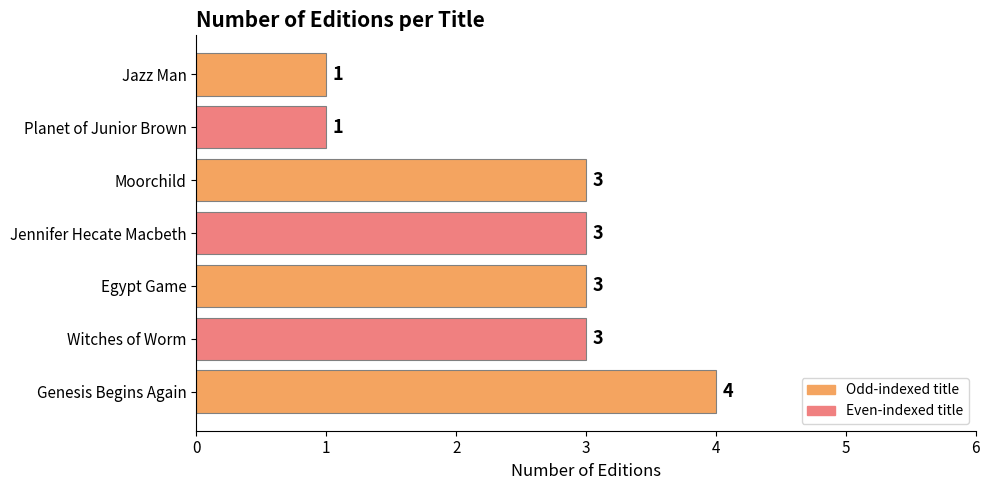

Count the values in the range 1 to 3.

6